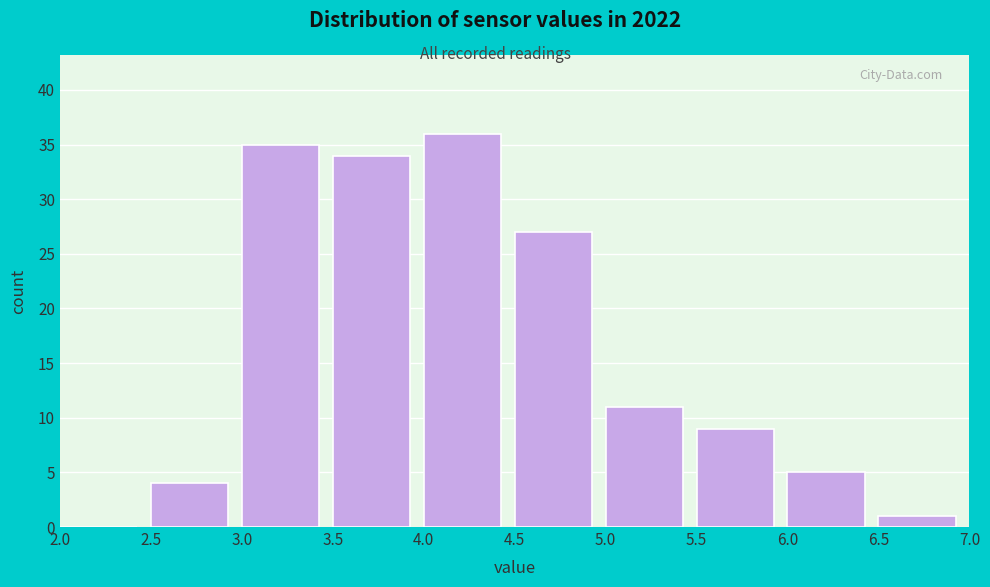

Reading left to right, list every bar in this chart as the range it spans on the x-axis followed by its height. The values are not printed on the chart, so give them approximately, as read against the axis.

2.0 to 2.5: 0
2.5 to 3.0: 4
3.0 to 3.5: 35
3.5 to 4.0: 34
4.0 to 4.5: 36
4.5 to 5.0: 27
5.0 to 5.5: 11
5.5 to 6.0: 9
6.0 to 6.5: 5
6.5 to 7.0: 1